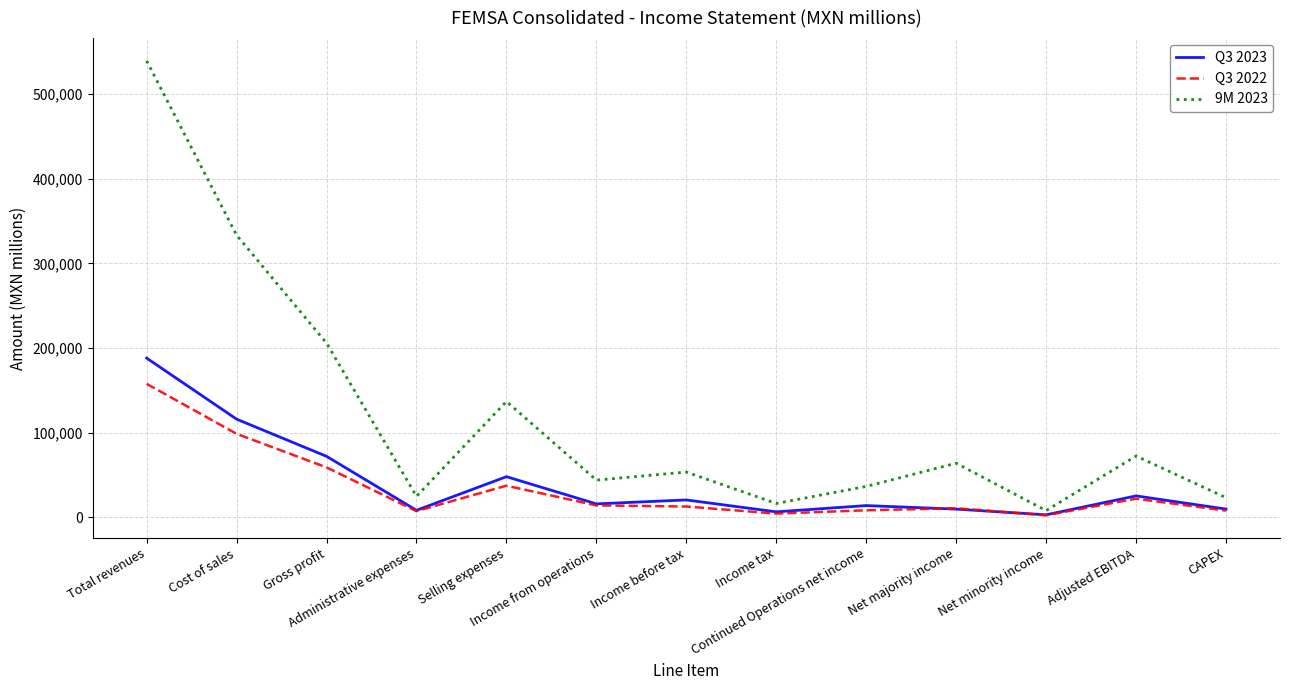

What is the difference between the Q3 2022 values at Net minority income and Total revenues?

155173